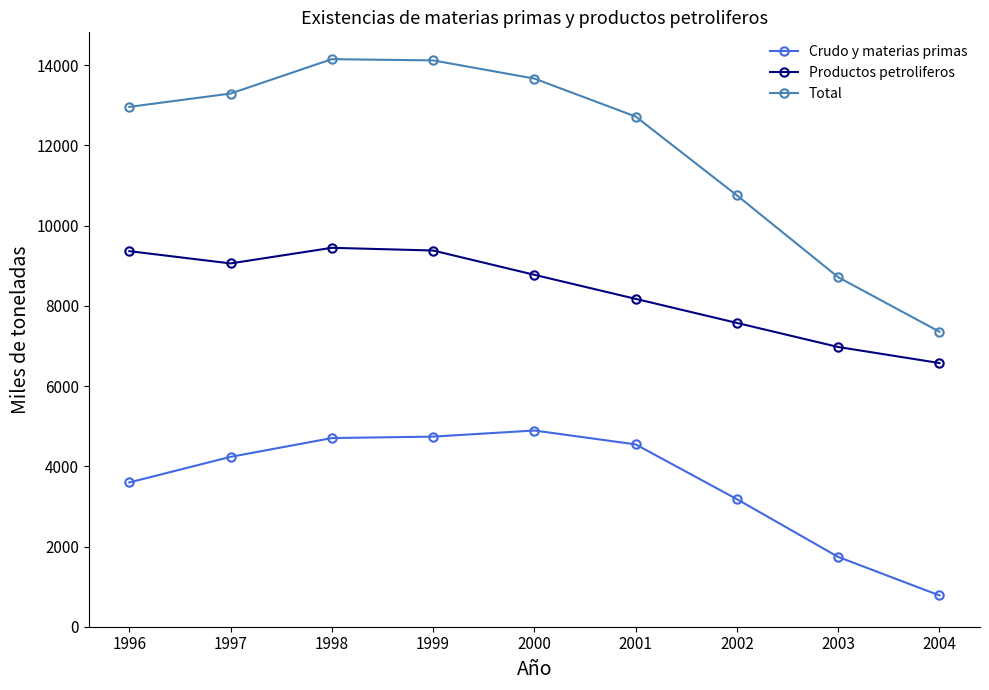

What is the minimum value for Crudo y materias primas?

780.0